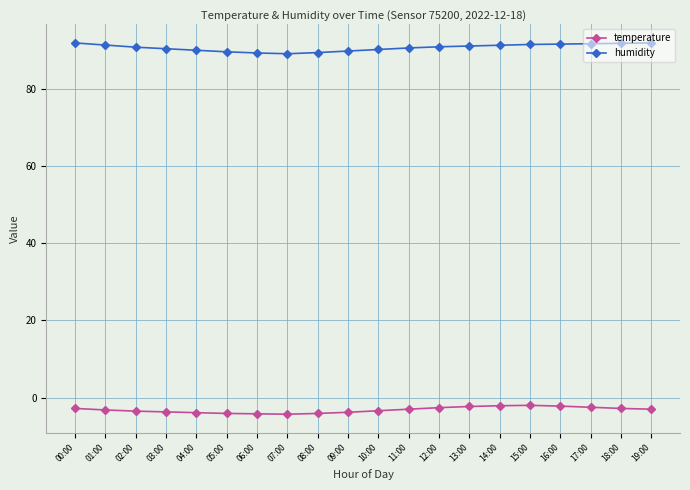

What is the label of the 10th point from the right?

10:00